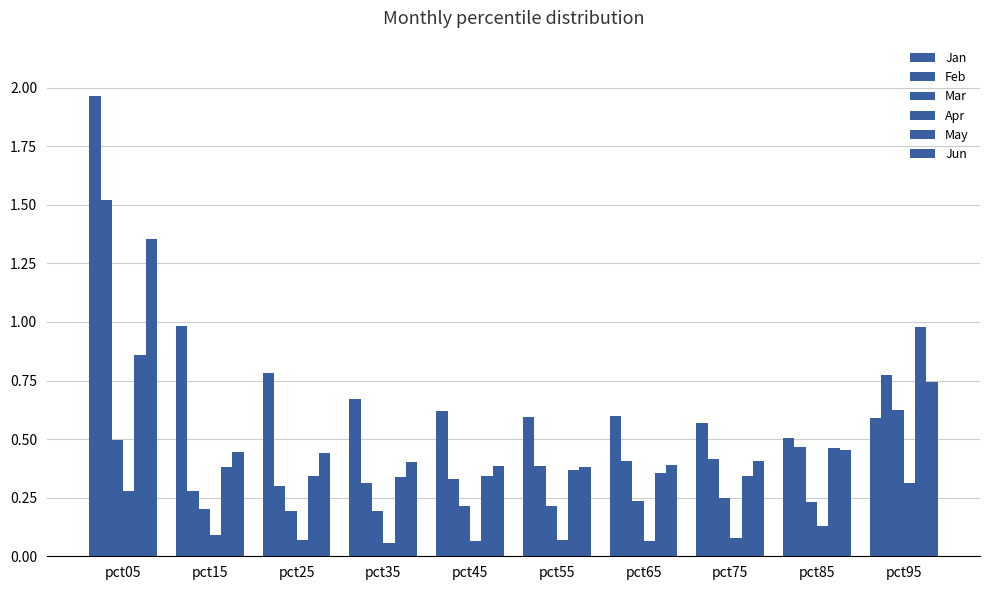

Reading right to left, transcribe all the data shown in this chart.

Jan: pct95=0.6	pct85=0.5	pct75=0.6	pct65=0.6	pct55=0.6	pct45=0.6	pct35=0.7	pct25=0.8	pct15=1.0	pct05=2.0
Feb: pct95=0.8	pct85=0.5	pct75=0.4	pct65=0.4	pct55=0.4	pct45=0.3	pct35=0.3	pct25=0.3	pct15=0.3	pct05=1.5
Mar: pct95=0.6	pct85=0.2	pct75=0.3	pct65=0.2	pct55=0.2	pct45=0.2	pct35=0.2	pct25=0.2	pct15=0.2	pct05=0.5
Apr: pct95=0.3	pct85=0.1	pct75=0.1	pct65=0.1	pct55=0.1	pct45=0.1	pct35=0.1	pct25=0.1	pct15=0.1	pct05=0.3
May: pct95=1.0	pct85=0.5	pct75=0.3	pct65=0.4	pct55=0.4	pct45=0.3	pct35=0.3	pct25=0.3	pct15=0.4	pct05=0.9
Jun: pct95=0.7	pct85=0.5	pct75=0.4	pct65=0.4	pct55=0.4	pct45=0.4	pct35=0.4	pct25=0.4	pct15=0.4	pct05=1.4